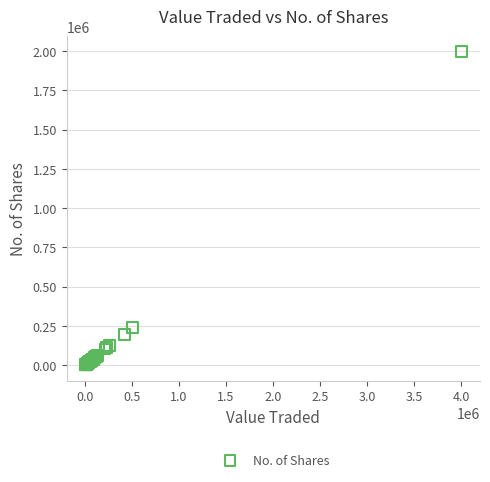

What Y value in the scatter plot is closest to 998201?

238424